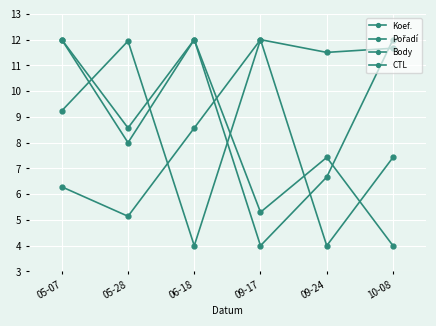

Which has a higher value, 05-07 or 09-24?

05-07